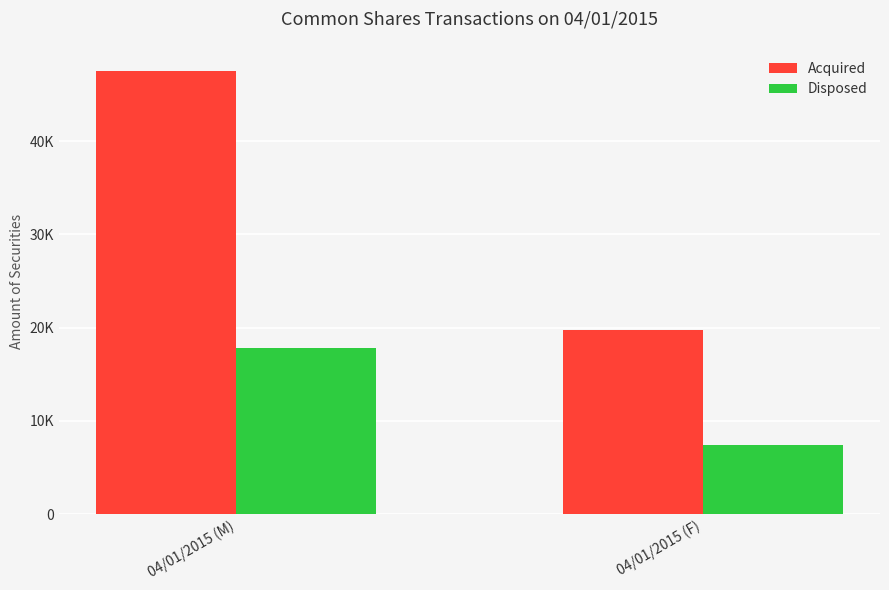

Reading left to right, transcribe all the data shown in this chart.

Acquired: 04/01/2015 (M)=47494	04/01/2015 (F)=19700
Disposed: 04/01/2015 (M)=17844	04/01/2015 (F)=7461